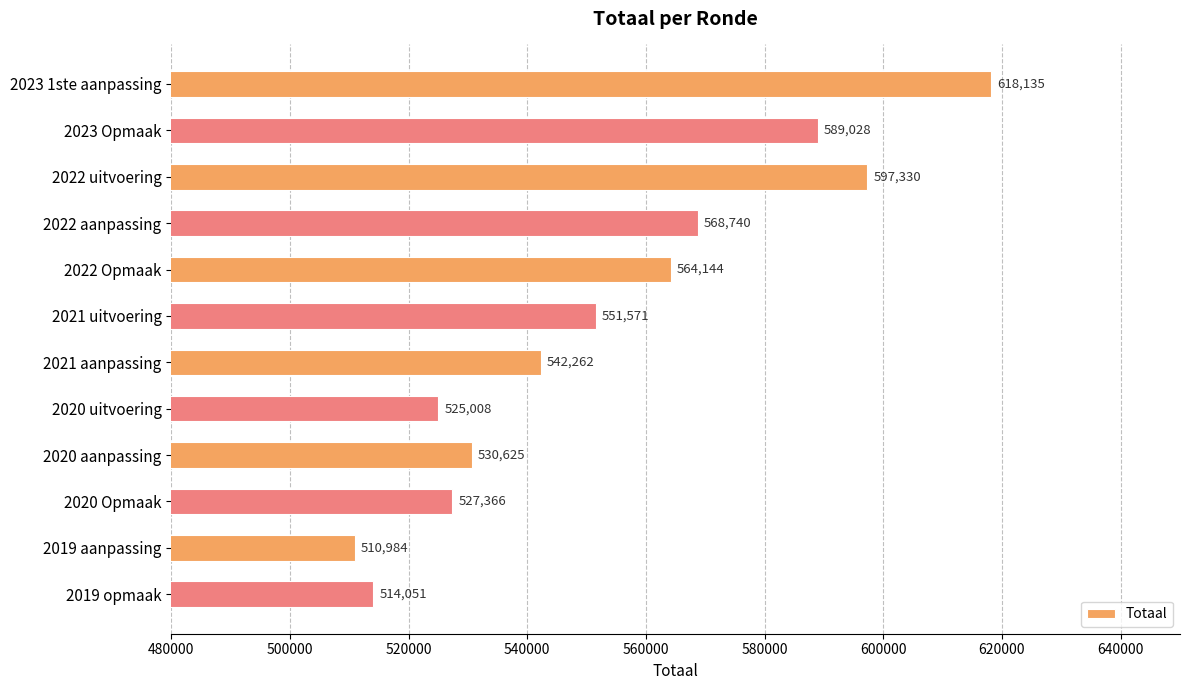

How many values are below 551571?

6